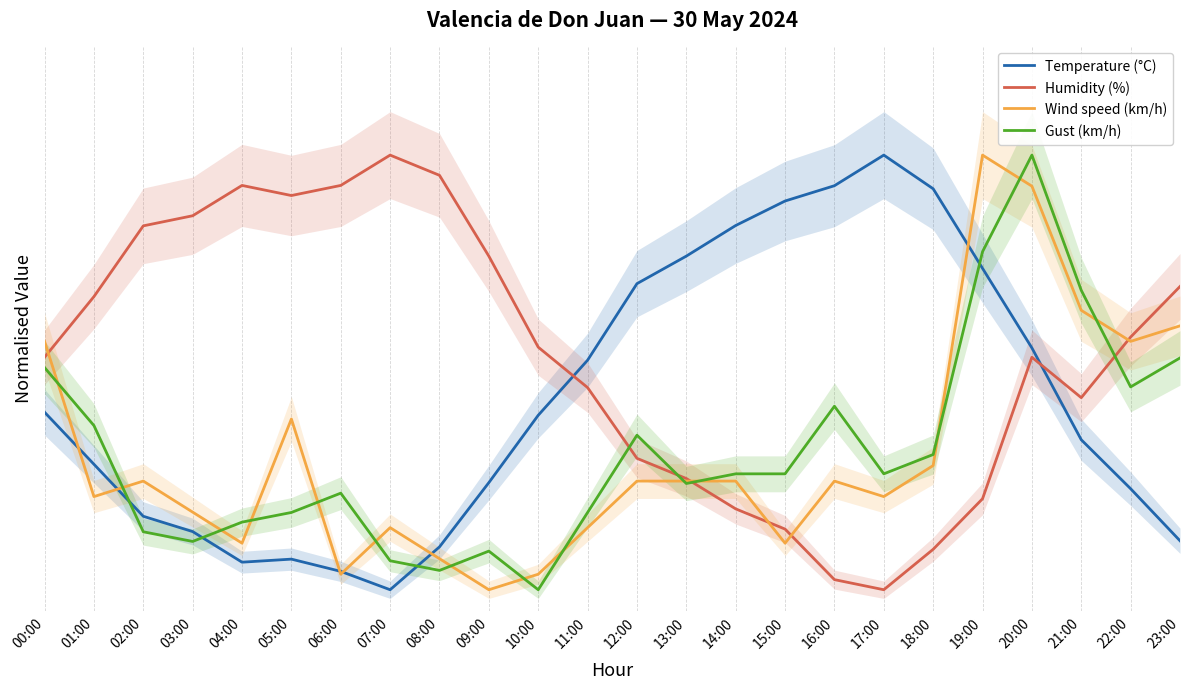

Reading left to right, what are all the values shown in this chart?

Temperature (°C): 00:00=0.4	01:00=0.3	02:00=0.2	03:00=0.1	04:00=0.1	05:00=0.1	06:00=0.0	07:00=0.0	08:00=0.1	09:00=0.2	10:00=0.4	11:00=0.5	12:00=0.7	13:00=0.8	14:00=0.8	15:00=0.9	16:00=0.9	17:00=1.0	18:00=0.9	19:00=0.7	20:00=0.6	21:00=0.3	22:00=0.2	23:00=0.1
Humidity (%): 00:00=0.5	01:00=0.7	02:00=0.8	03:00=0.9	04:00=0.9	05:00=0.9	06:00=0.9	07:00=1.0	08:00=1.0	09:00=0.8	10:00=0.6	11:00=0.5	12:00=0.3	13:00=0.3	14:00=0.2	15:00=0.1	16:00=0.0	17:00=0.0	18:00=0.1	19:00=0.2	20:00=0.5	21:00=0.4	22:00=0.6	23:00=0.7
Wind speed (km/h): 00:00=0.6	01:00=0.2	02:00=0.2	03:00=0.2	04:00=0.1	05:00=0.4	06:00=0.0	07:00=0.1	08:00=0.1	09:00=0.0	10:00=0.0	11:00=0.1	12:00=0.2	13:00=0.2	14:00=0.2	15:00=0.1	16:00=0.2	17:00=0.2	18:00=0.3	19:00=1.0	20:00=0.9	21:00=0.6	22:00=0.6	23:00=0.6
Gust (km/h): 00:00=0.5	01:00=0.4	02:00=0.1	03:00=0.1	04:00=0.2	05:00=0.2	06:00=0.2	07:00=0.1	08:00=0.0	09:00=0.1	10:00=0.0	11:00=0.2	12:00=0.4	13:00=0.2	14:00=0.3	15:00=0.3	16:00=0.4	17:00=0.3	18:00=0.3	19:00=0.8	20:00=1.0	21:00=0.7	22:00=0.5	23:00=0.5